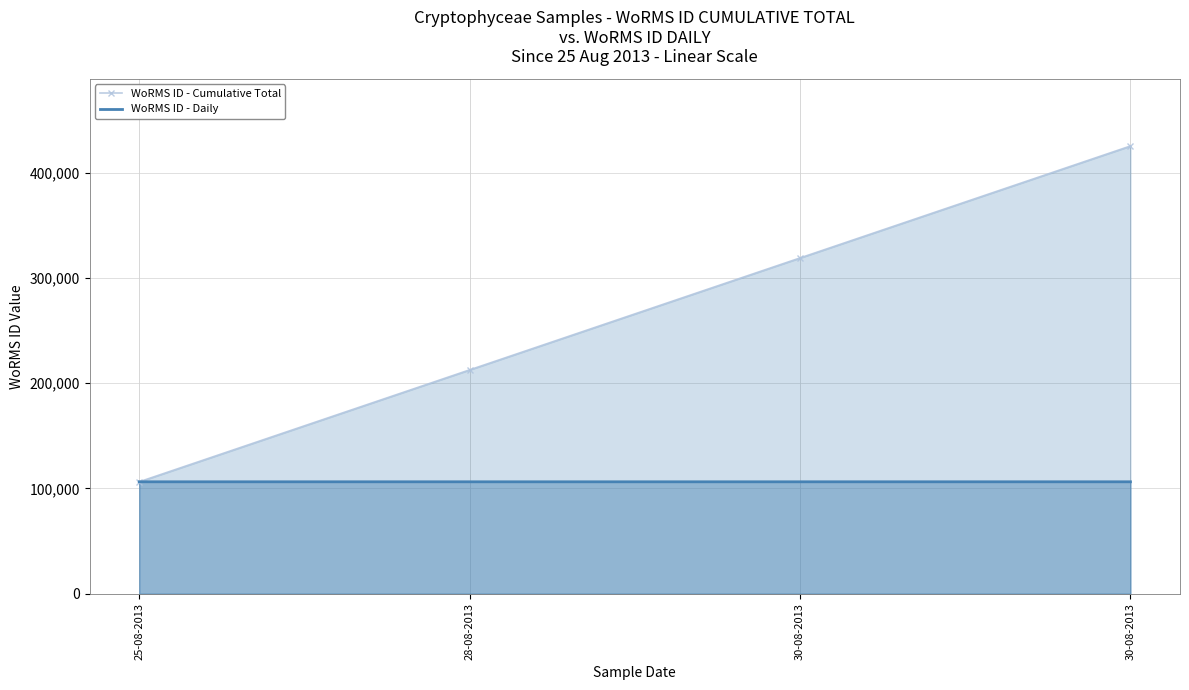

List the labels in order of WoRMS ID - Daily value, smallest first.

28-08-2013, 30-08-2013, 25-08-2013, 30-08-2013